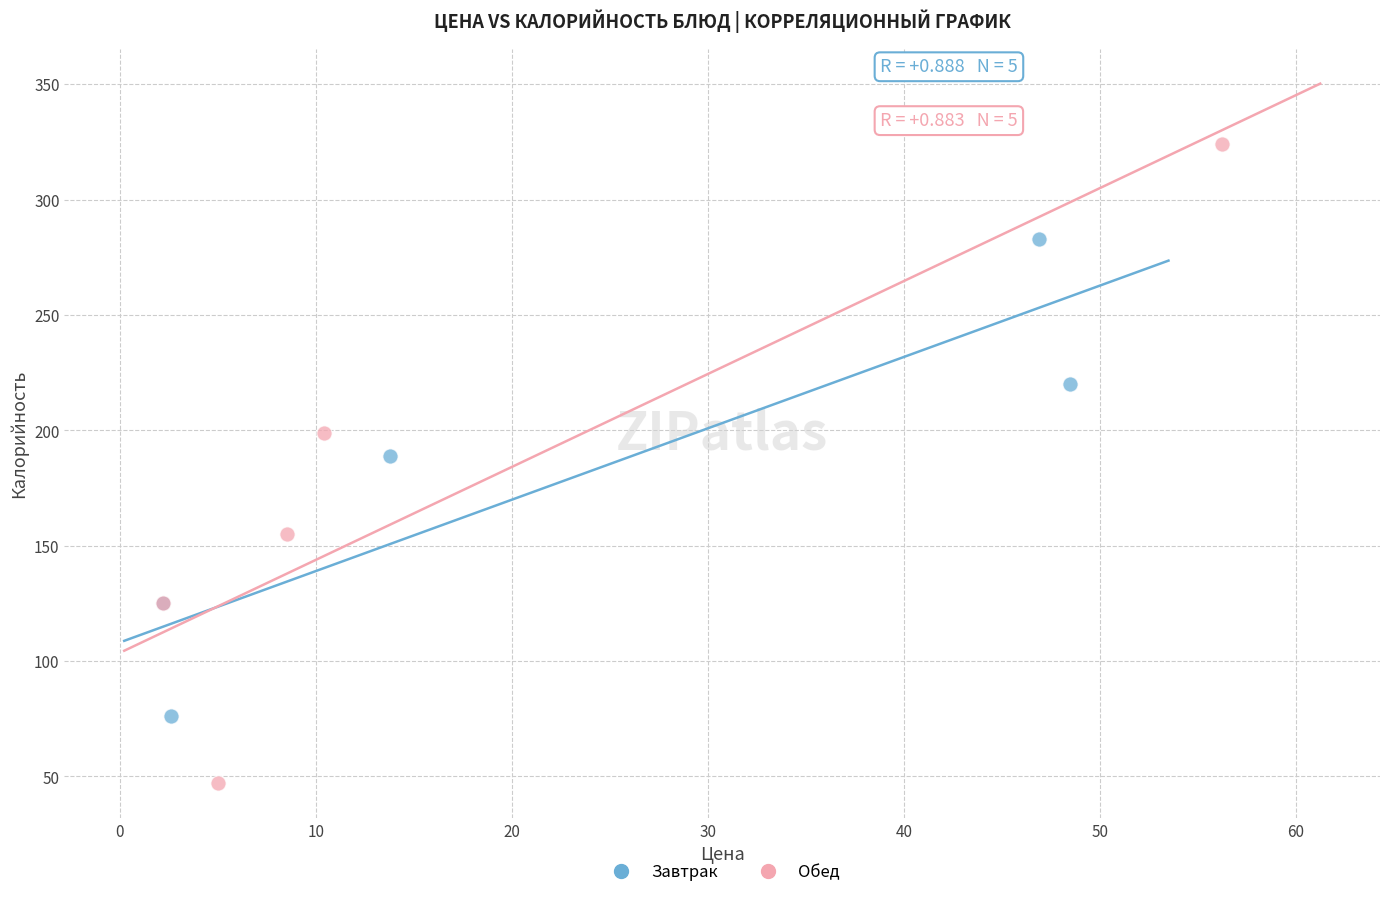

Which series has the largest Y range (max minus min)?

Обед